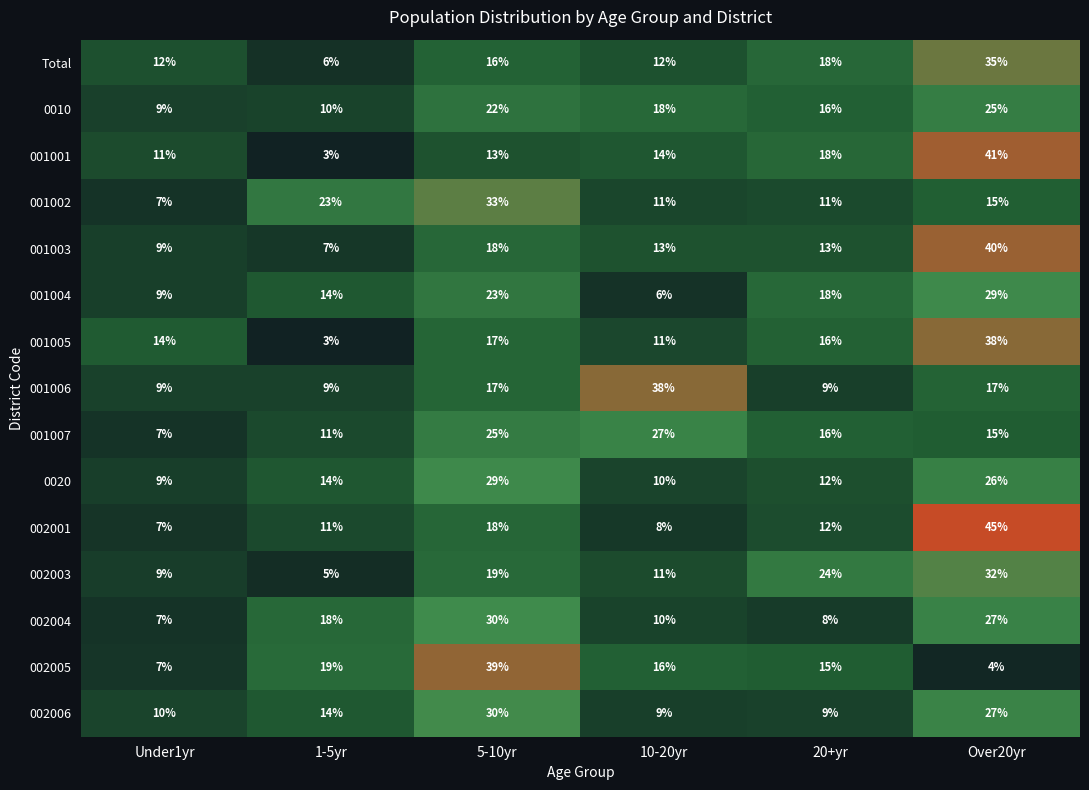

What is the difference between the highest and lowest values at 20+yr?

16